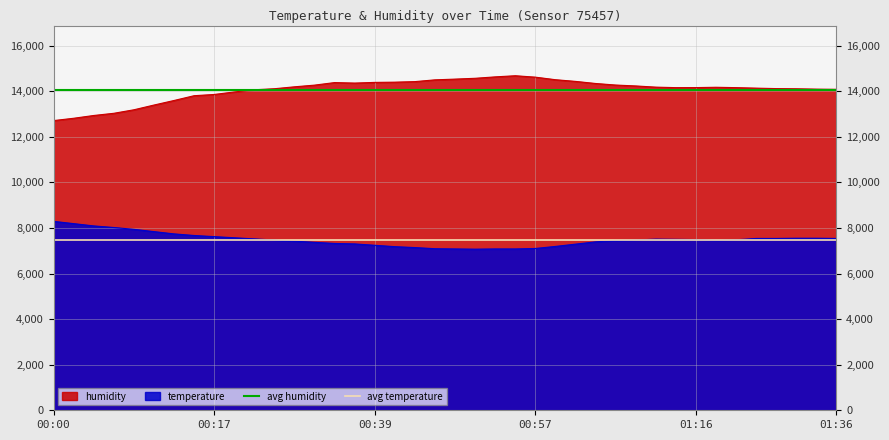

True or false: avg humidity has a value of 7997.7 at 00:00.

False